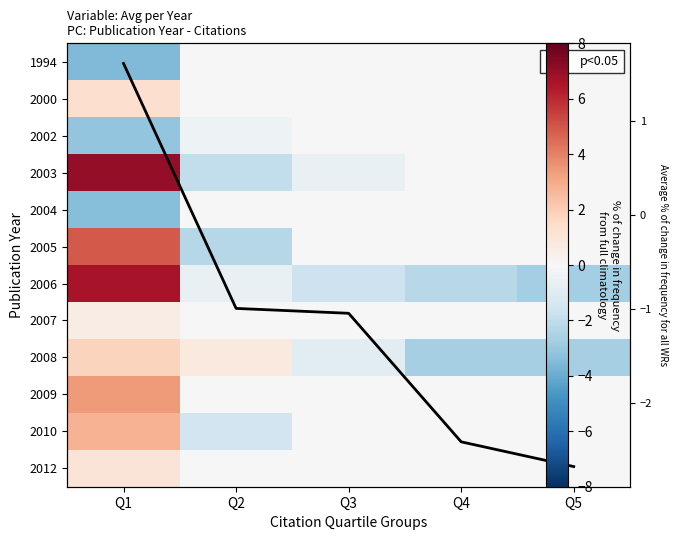

Which has a higher value, Q5 or Q2?

Q5